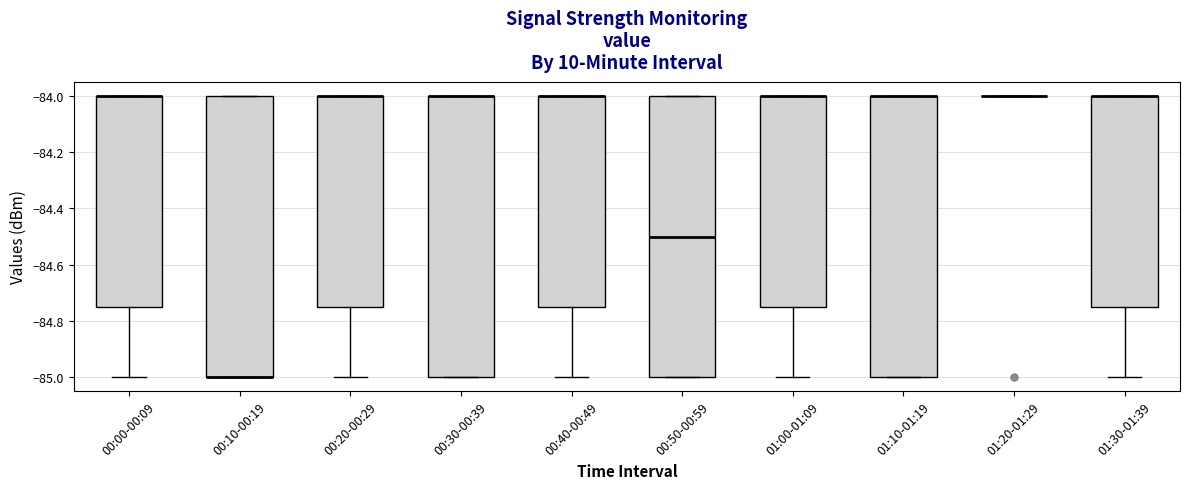

Where is the lower edge of the box for 00:10-00:19 on the y-axis? The values are not printed on the chart, so give them approximately, as read against the axis.

-85.00